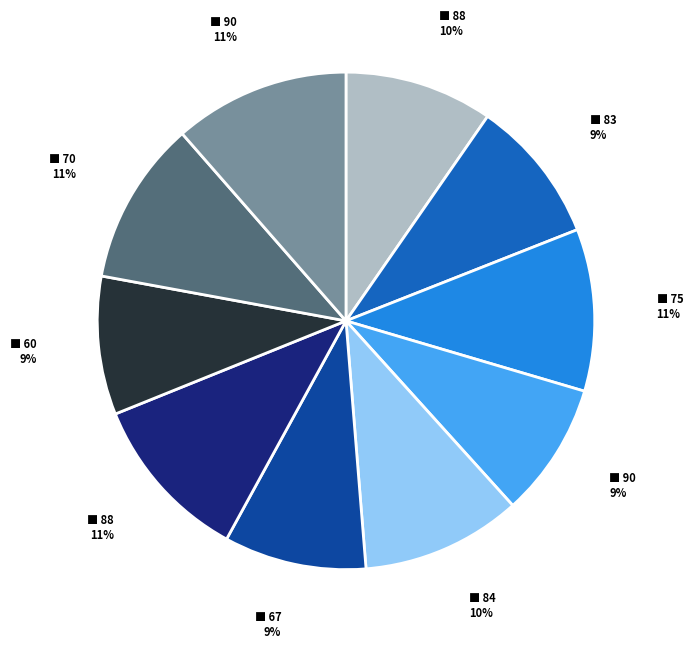

To the nearest percent, what is the average slice percentage?

10%